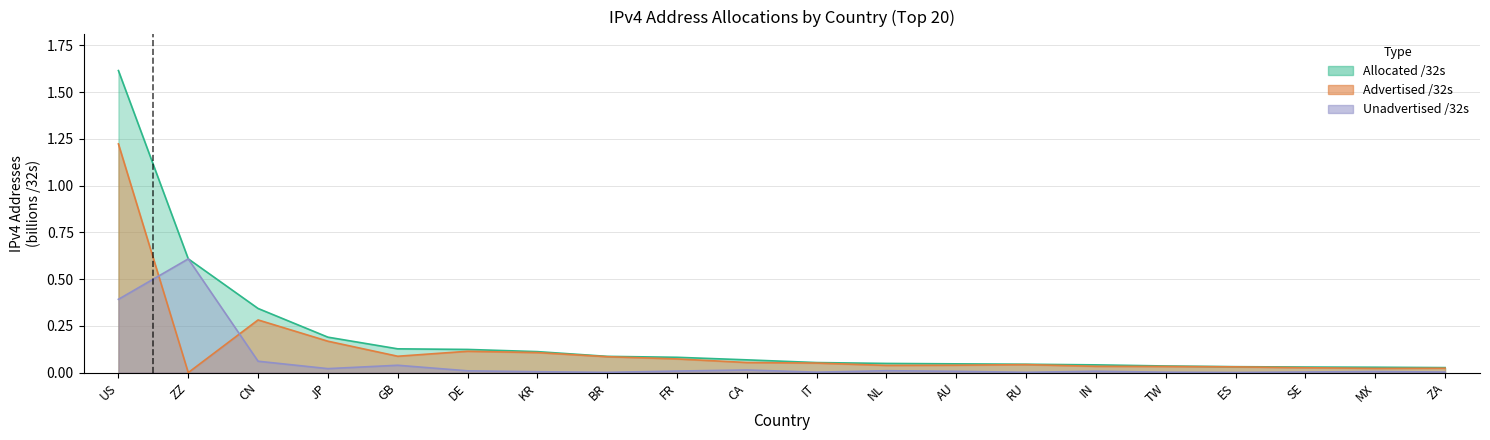

At how many categories does at least one series exceed 1?

1